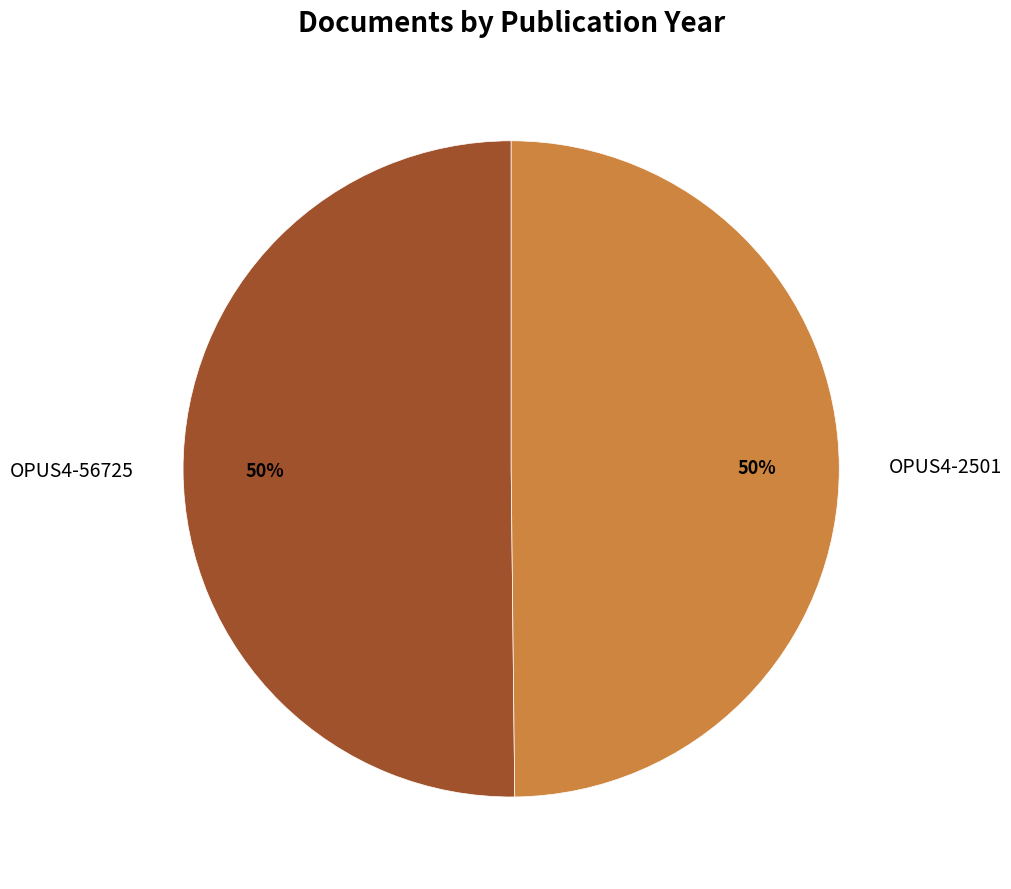

Approximately how many times larger is the value at OPUS4-56725 compared to OPUS4-2501?

1.0